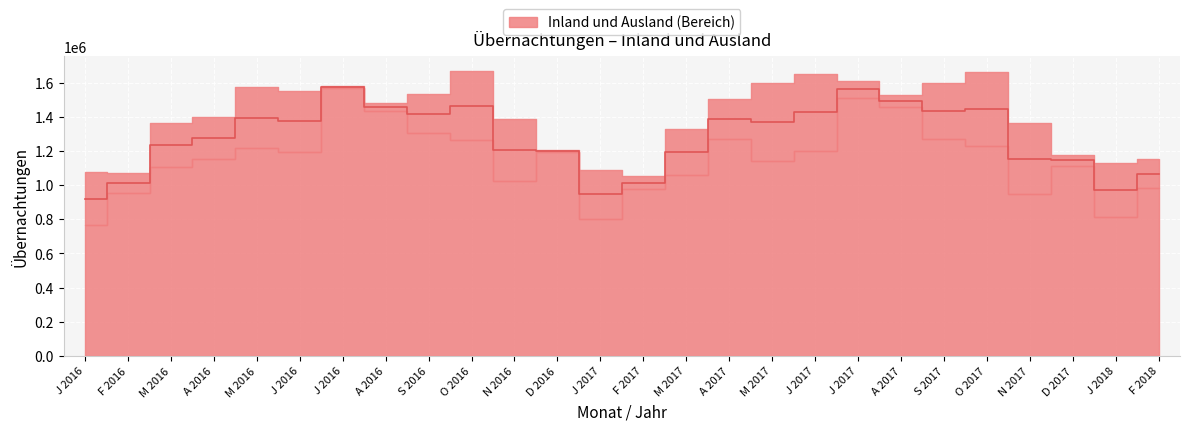

Where does the Ausland series first go above 1191621?

M 2016